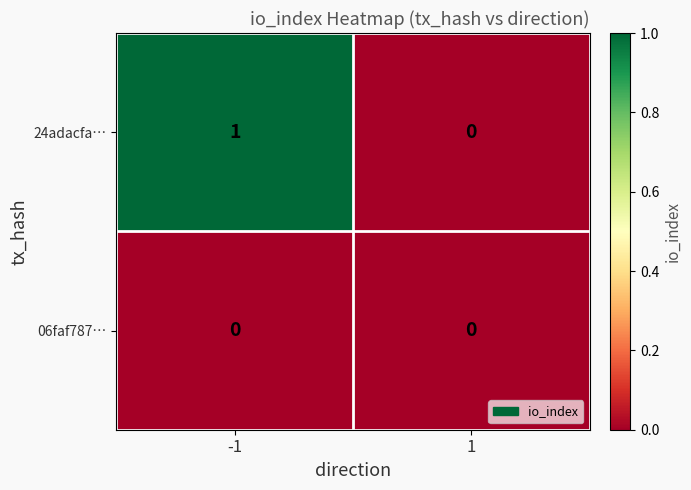

Rank the series at -1 from lowest to highest value.

06faf787…, 24adacfa…